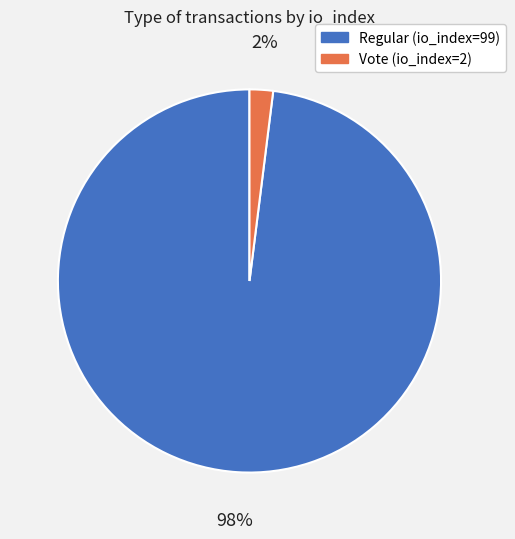

To the nearest percent, what portion does Vote (io_index=2) represent?

2%